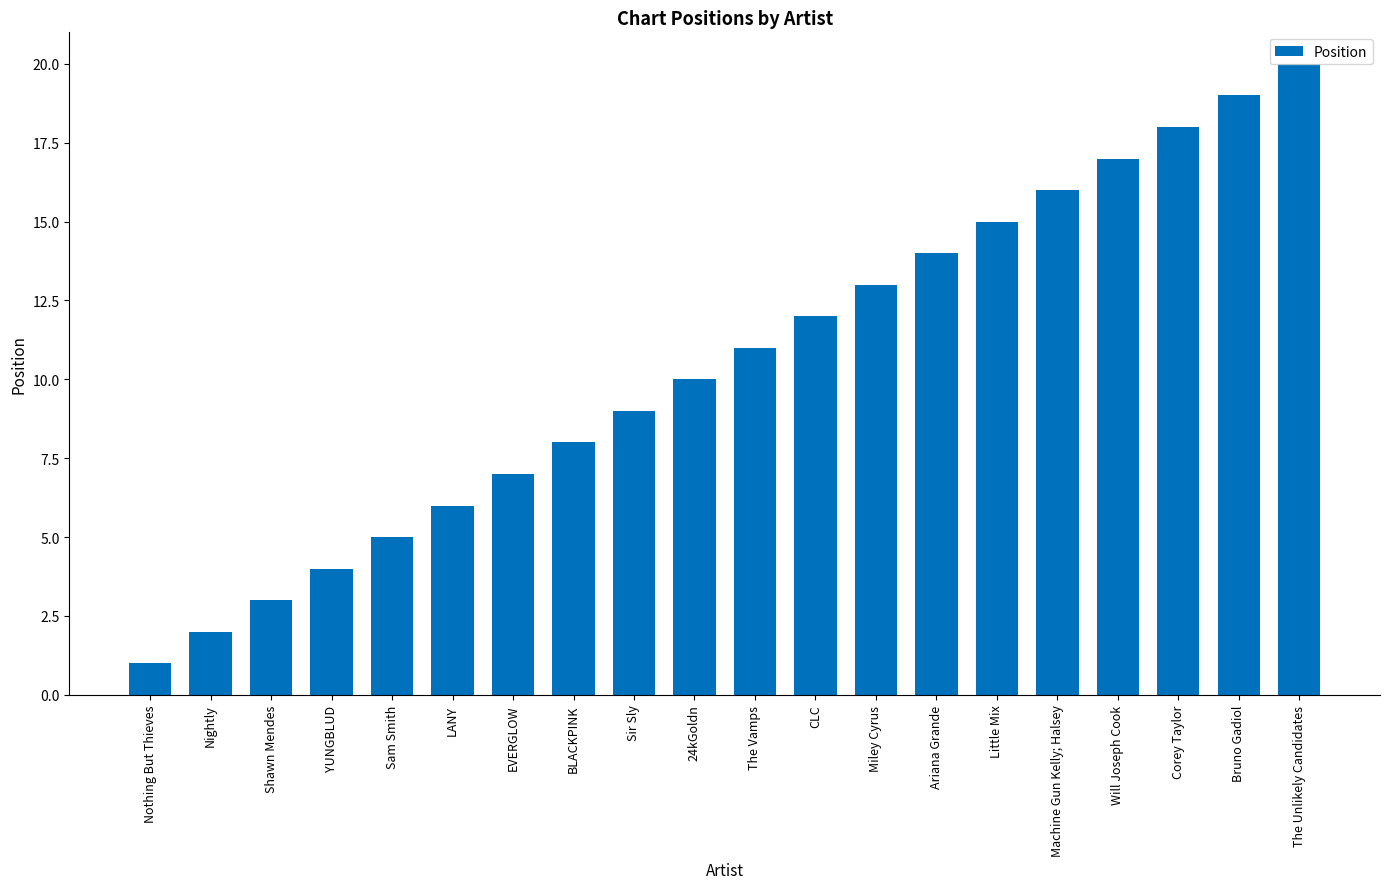

What is the ratio of the value at Little Mix to the value at Bruno Gadiol?

0.8